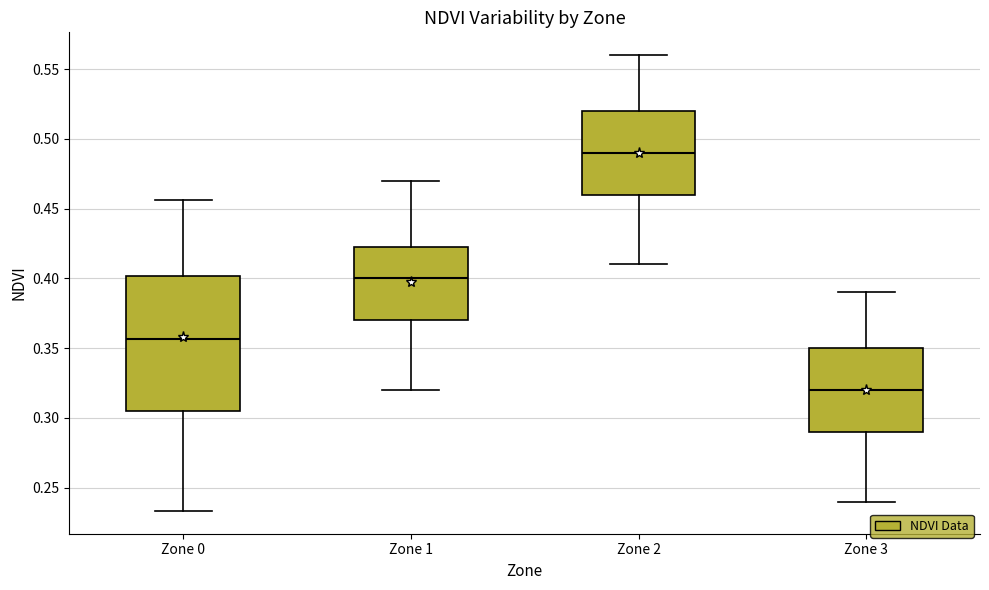

Reading left to right, transcribe this box plot: for each box, give where its median line is, the range the box spans, and where its two whiskers end, as read against the y-axis. The values are not printed on the chart, so give them approximately, as read against the axis.

Zone 0: median 0.355, box 0.305 to 0.400, whiskers 0.235 to 0.455
Zone 1: median 0.400, box 0.370 to 0.425, whiskers 0.320 to 0.470
Zone 2: median 0.490, box 0.460 to 0.520, whiskers 0.410 to 0.560
Zone 3: median 0.320, box 0.290 to 0.350, whiskers 0.240 to 0.390